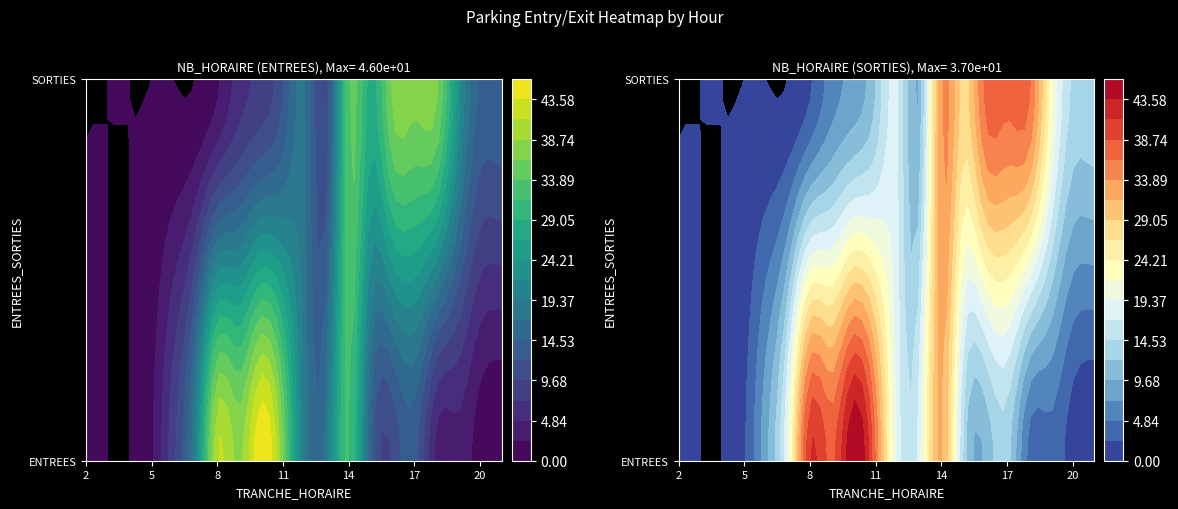

How many values in the ENTREES series are below 13?

10